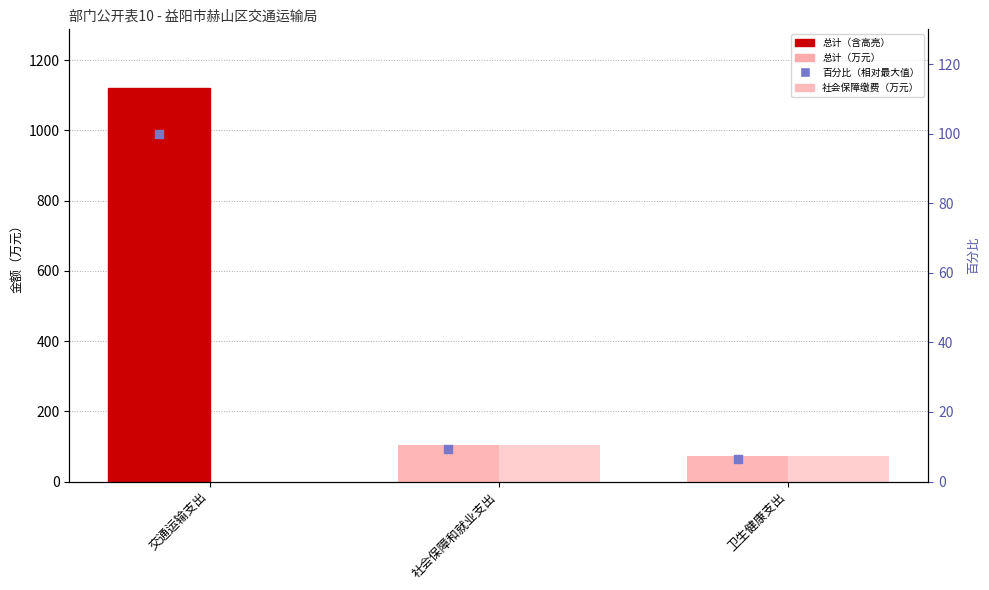

Which series has the largest total across all categories?

总计（万元）